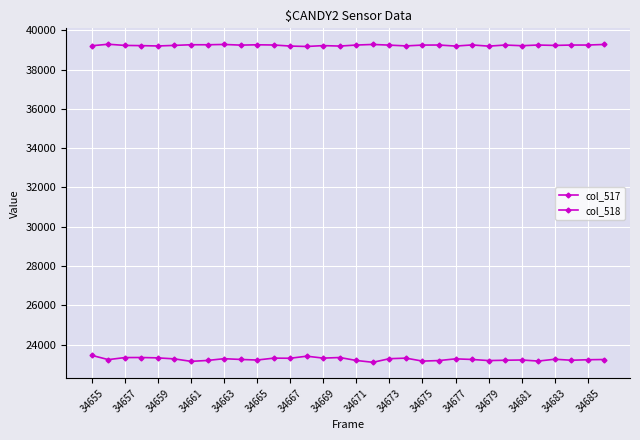

How many data points does each series have?

32